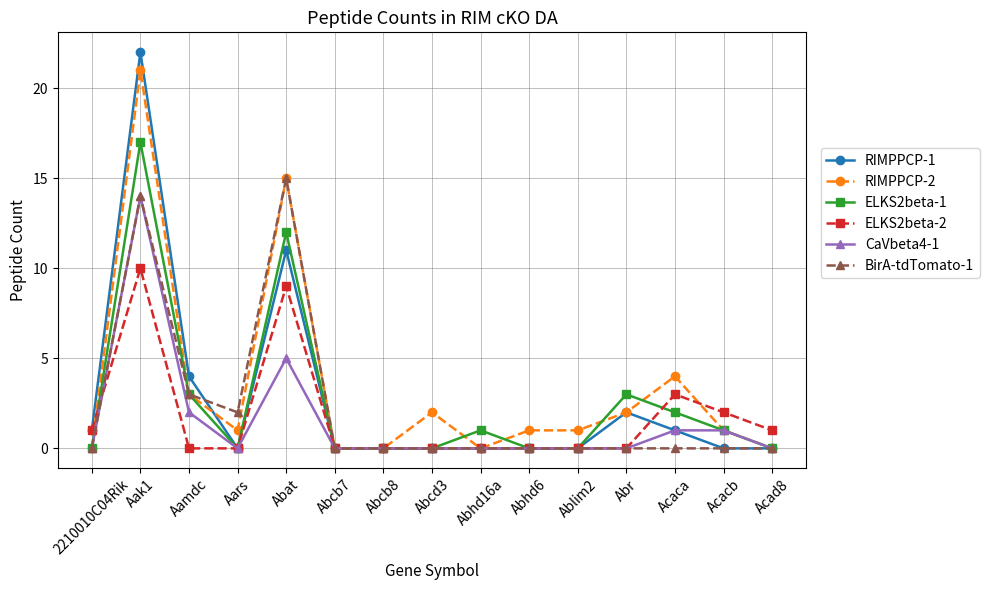

What are all the series names shown in the legend?

RIMPPCP-1, RIMPPCP-2, ELKS2beta-1, ELKS2beta-2, CaVbeta4-1, BirA-tdTomato-1